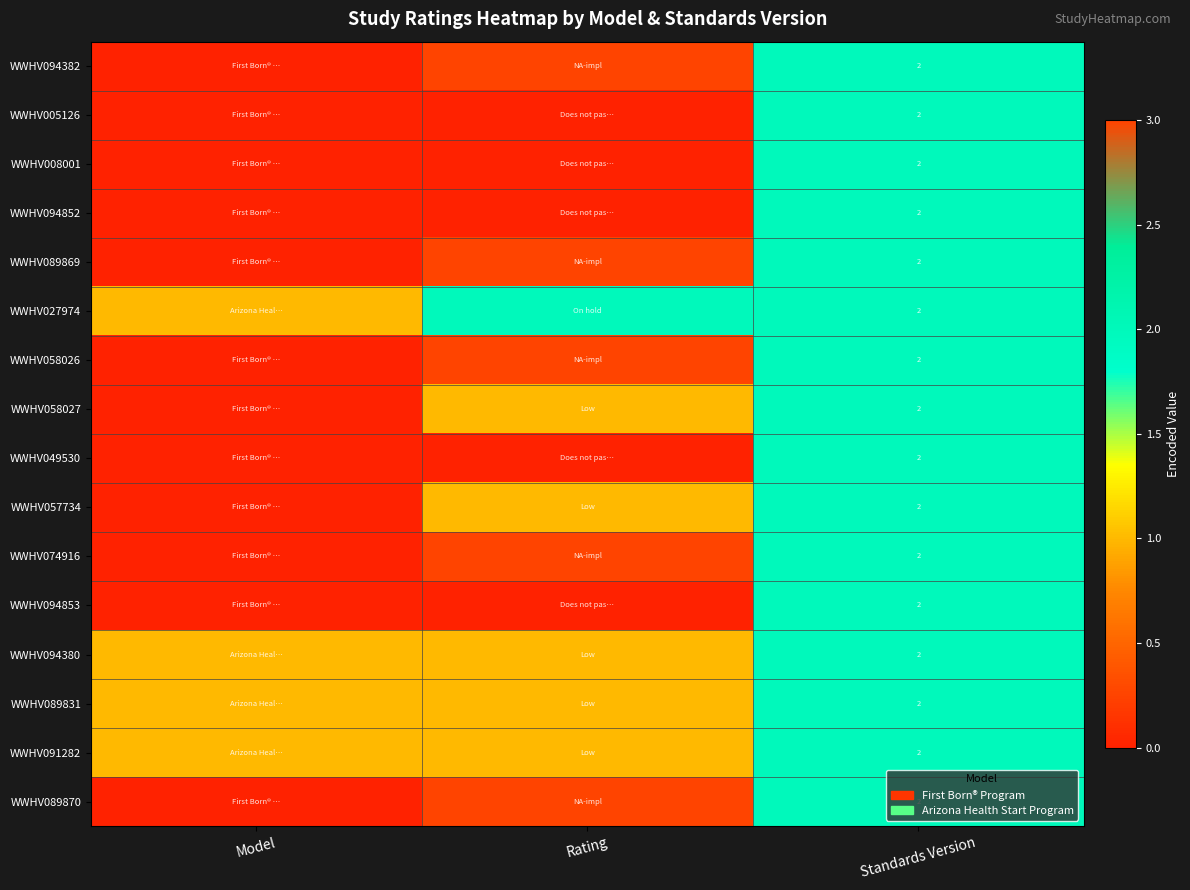

True or false: WWHV091282 has a value of 0 at Standards Version.

False